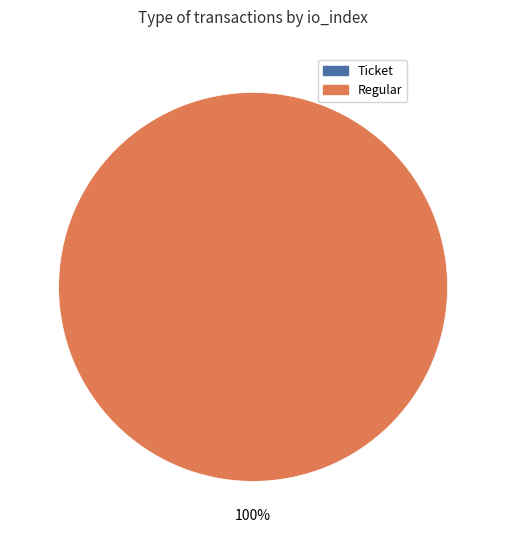

Is the sum of Regular and Ticket greater than half?

Yes